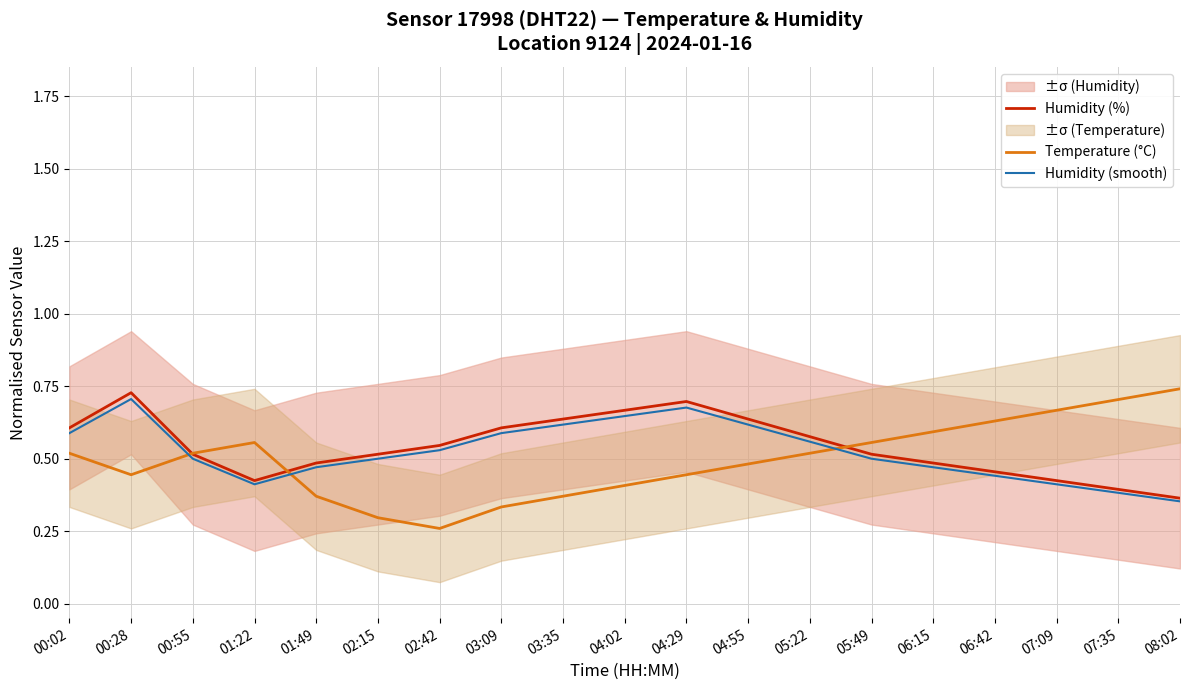

List the series in order of their overall mean, highest first.

Humidity (%), Humidity (smooth), Temperature (°C)